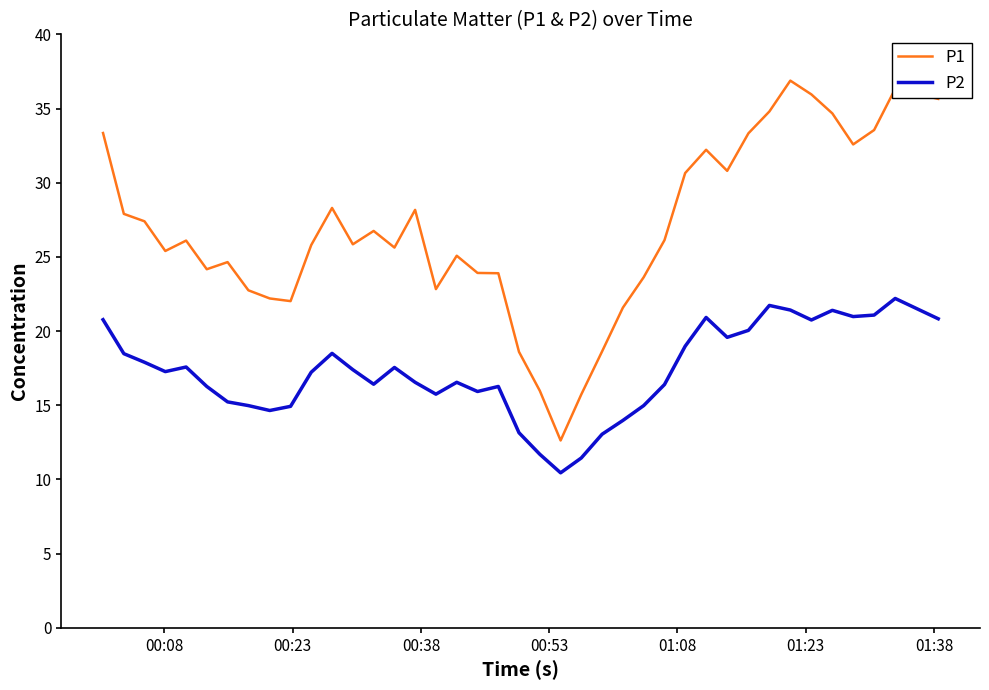

What is the maximum value shown in the chart?

36.9